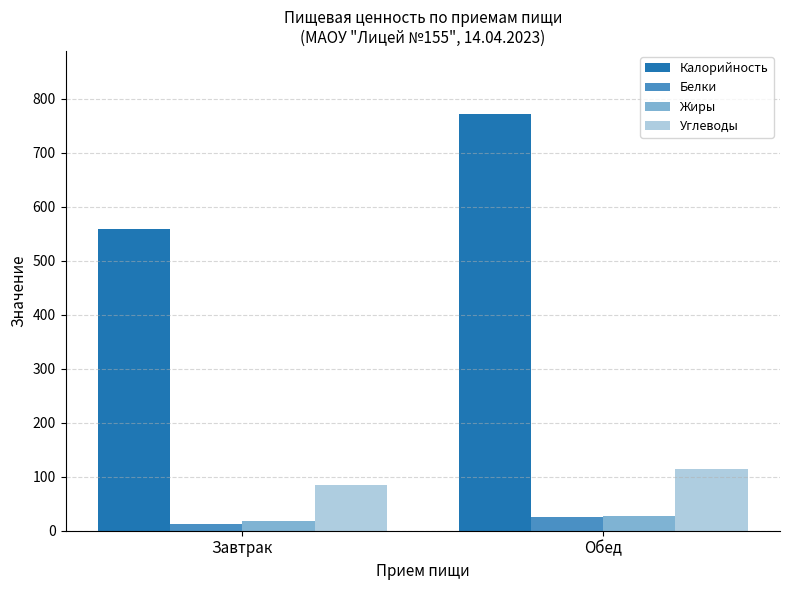

How many data points does each series have?

2